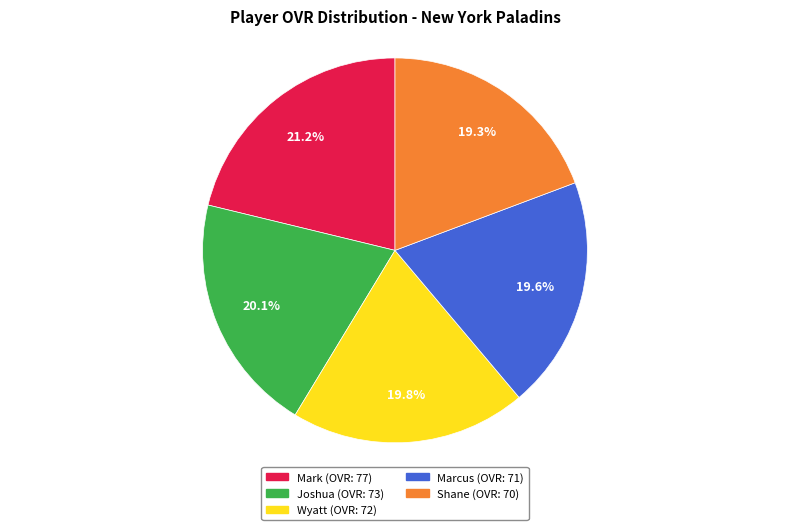

Which slice is the largest?

Mark